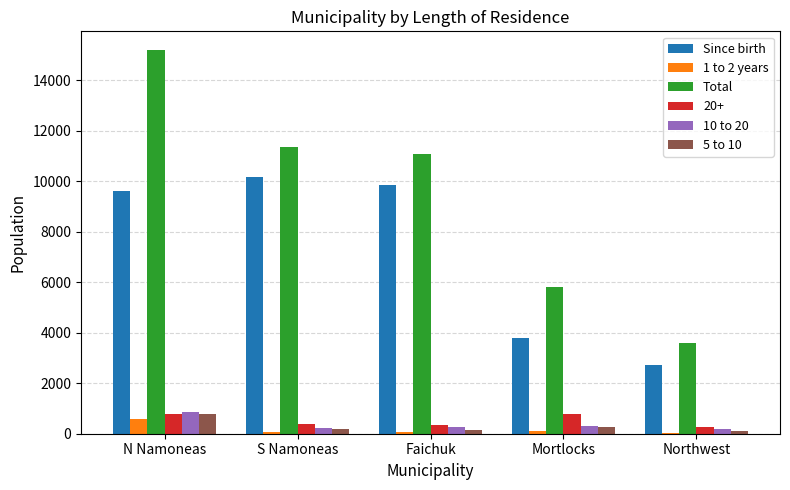

Is the value of Total at N Namoneas greater than the value of 10 to 20 at Faichuk?

Yes